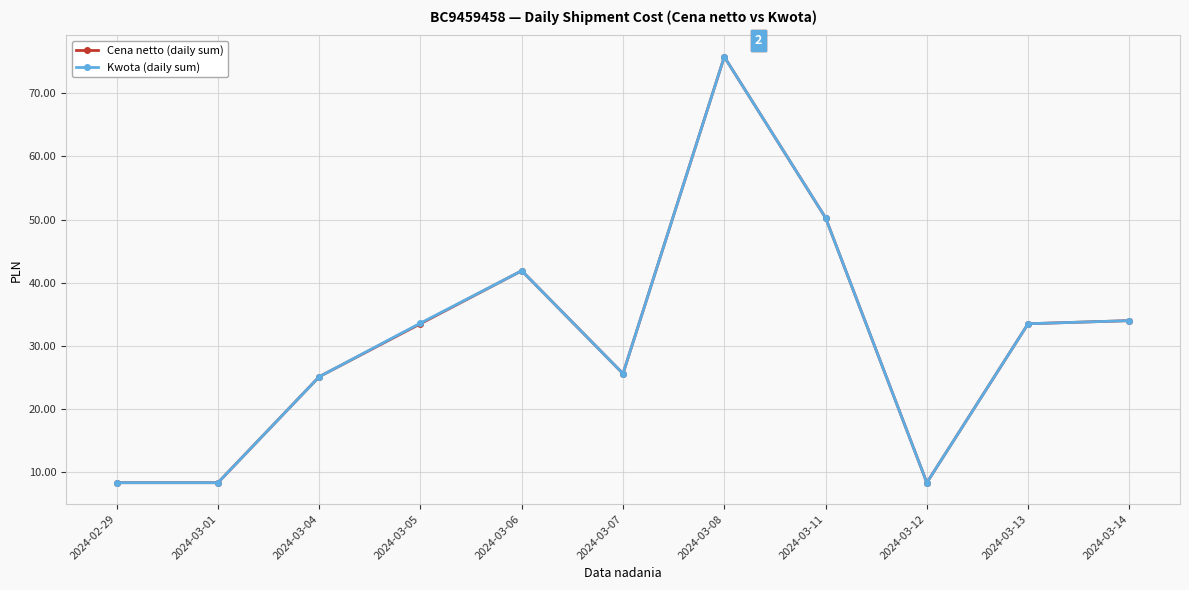

How many data points in Kwota (daily sum) are above 33?

6